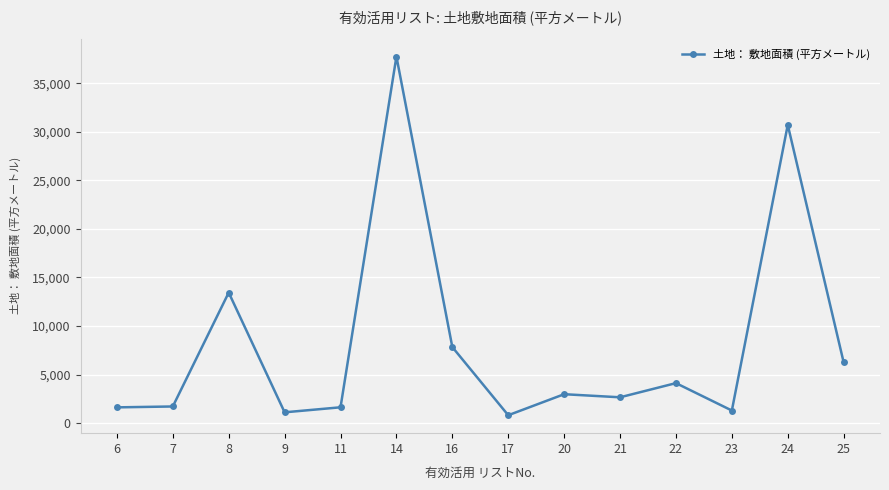

At which category does the data reach its first local peak?

8